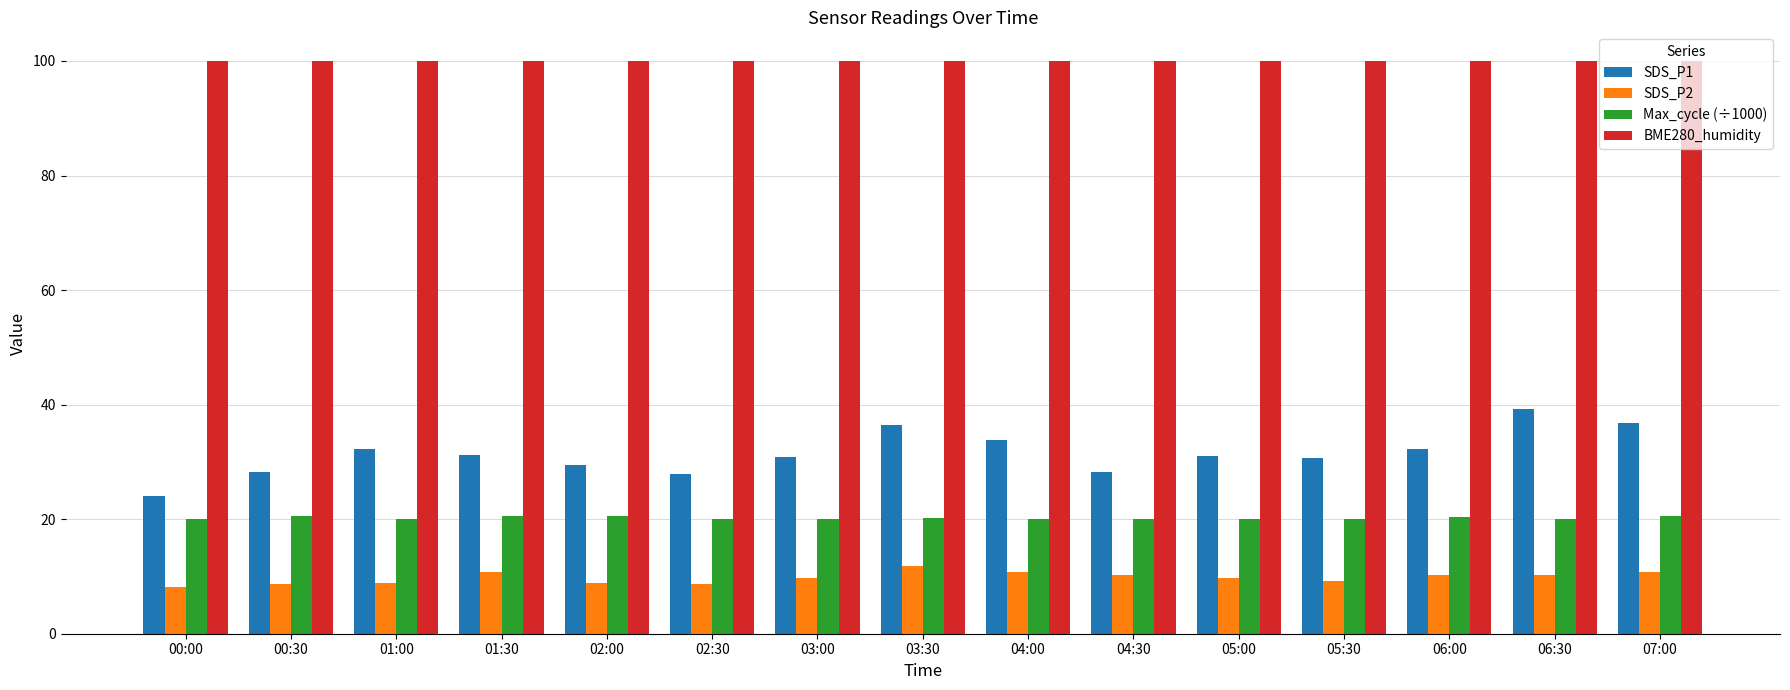

Is it true that SDS_P1 equals 19.1 at 05:00?

False